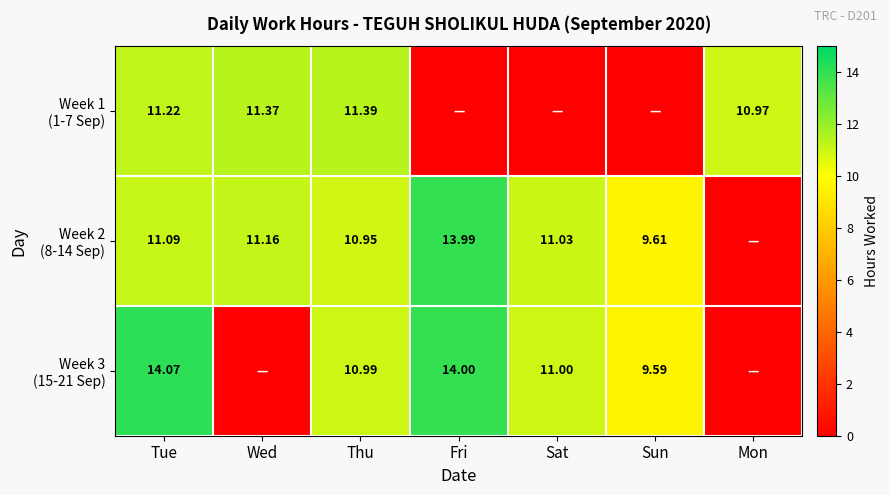

Count the number of data series in this chart.

3